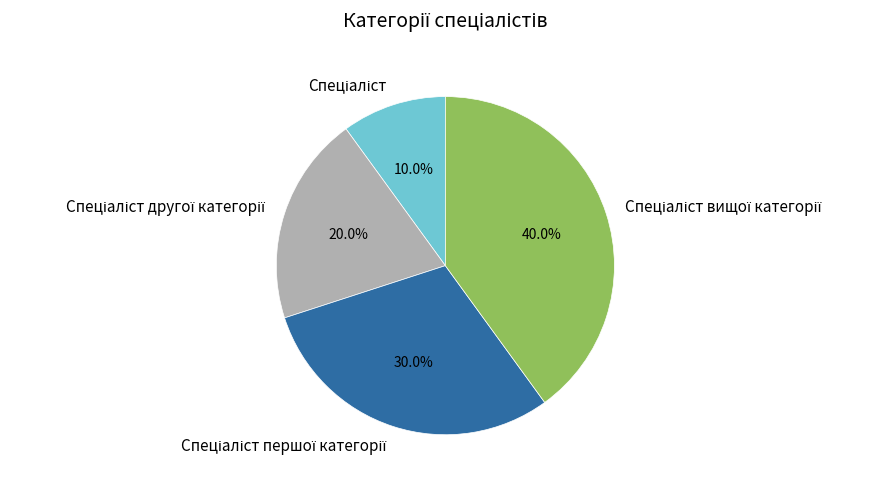

How many slices are in this pie chart?

4